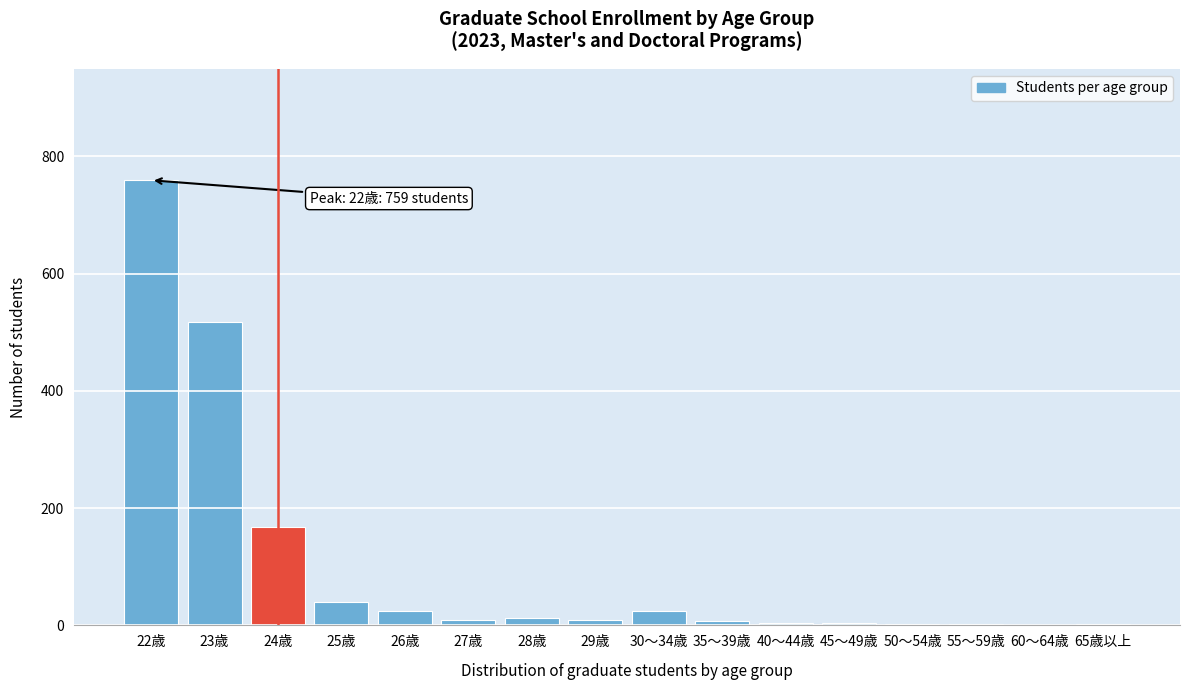

Which label corresponds to the largest value in the chart?

22歳